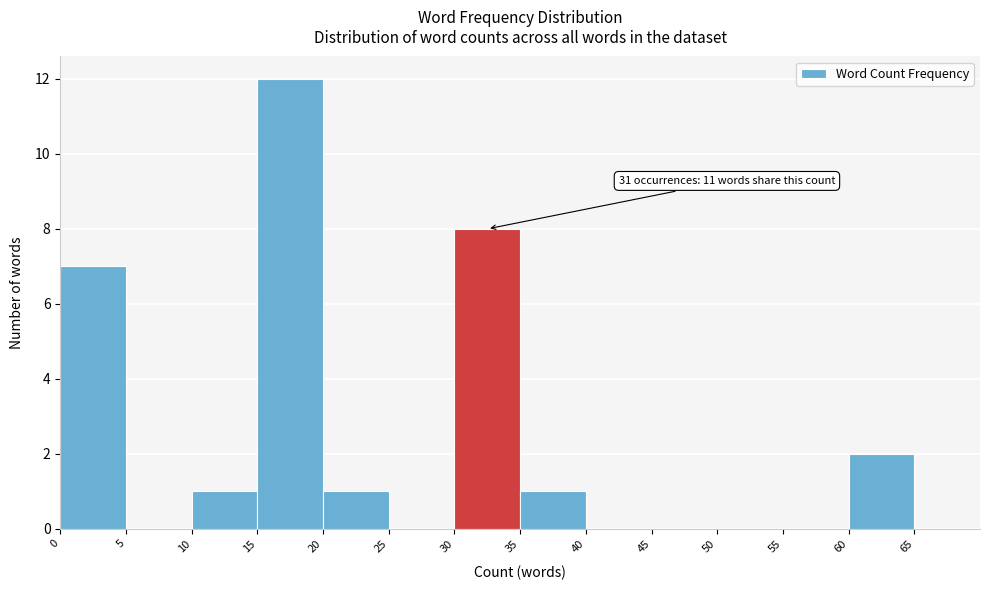

Which range on the x-axis has the tallest bar?

15 to 20